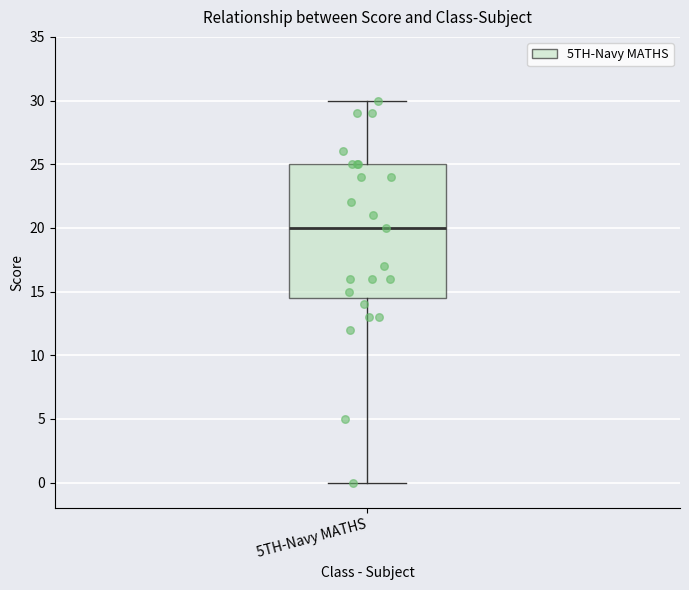

Read this box plot against the y-axis: the position of the median line, the range covered by the box, and the ends of both whiskers. The values are not printed on the chart, so give them approximately, as read against the axis.

median 20.0, box 14.5 to 25.0, whiskers 0.0 to 30.0